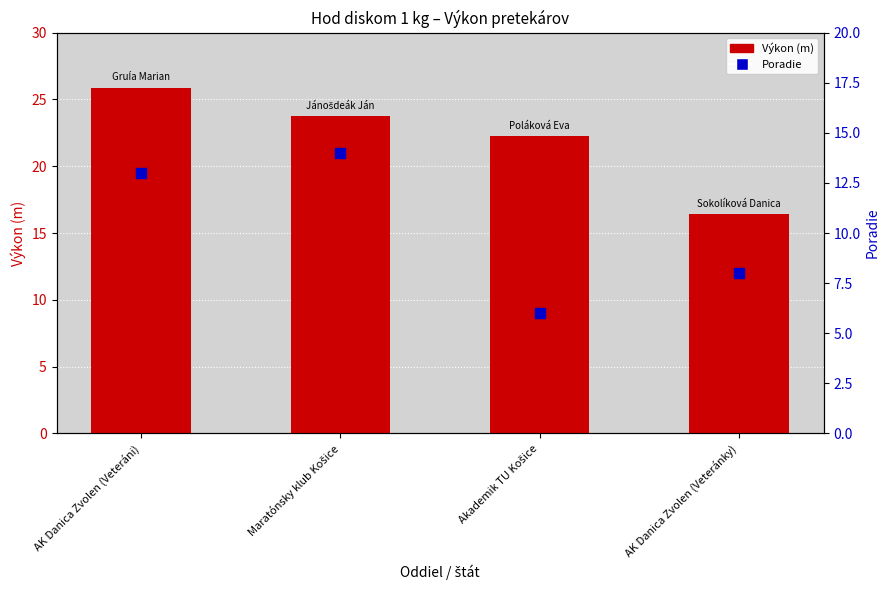

What are all the series names shown in the legend?

Výkon (m), Poradie